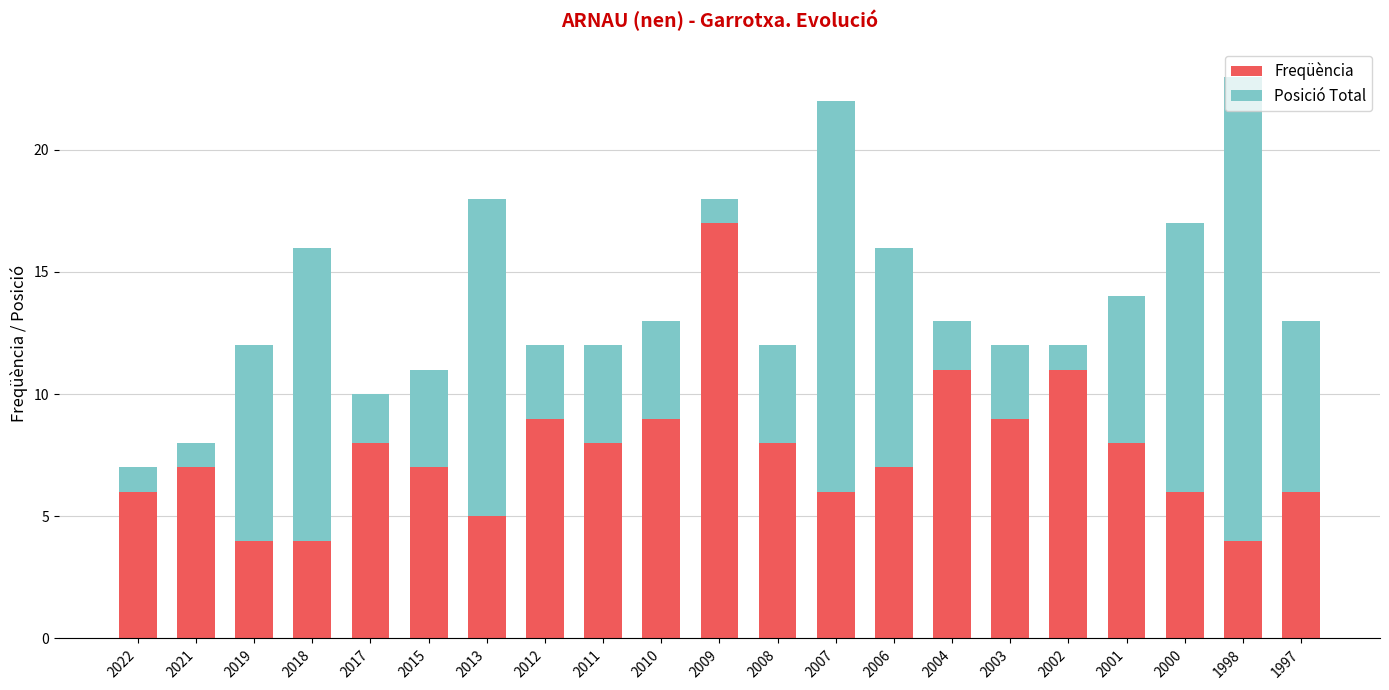

At which category is the sum across all series the highest?

1998